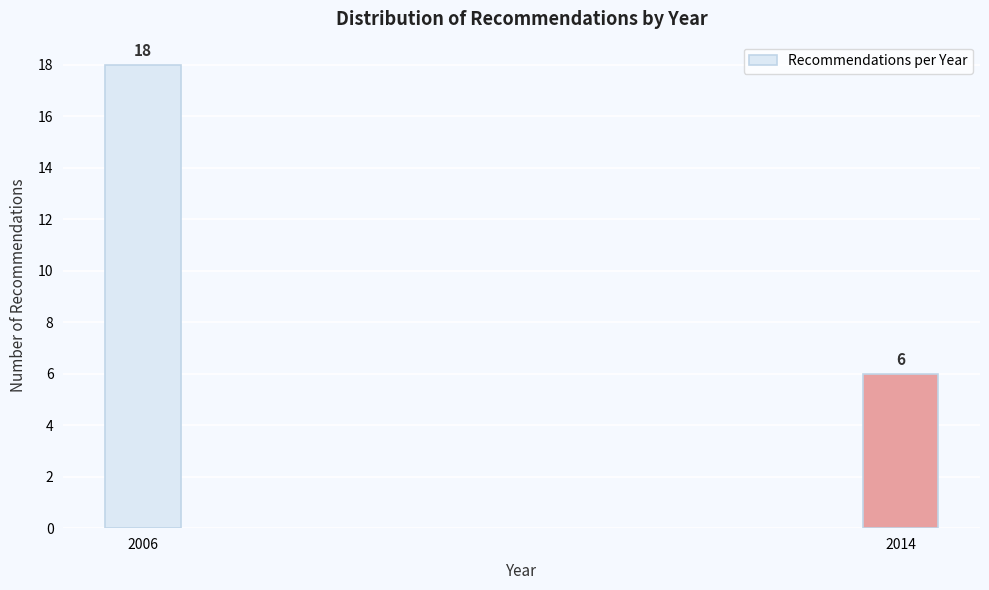

Reading left to right, list all the values displayed in this chart.

18	6